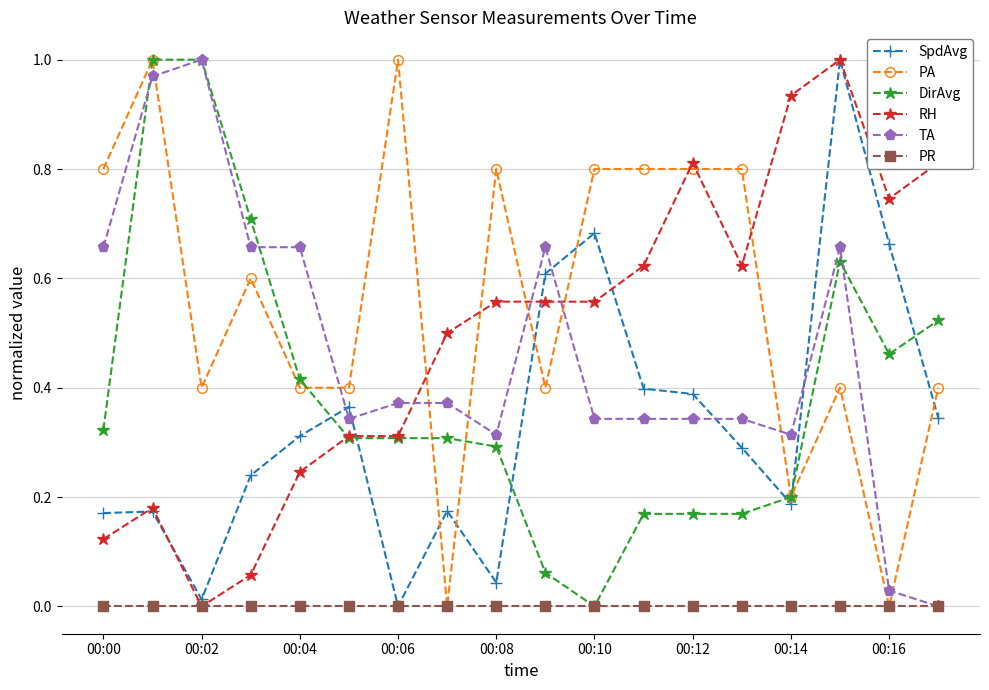

True or false: DirAvg has more than 0 points higher than both neighbors.

True